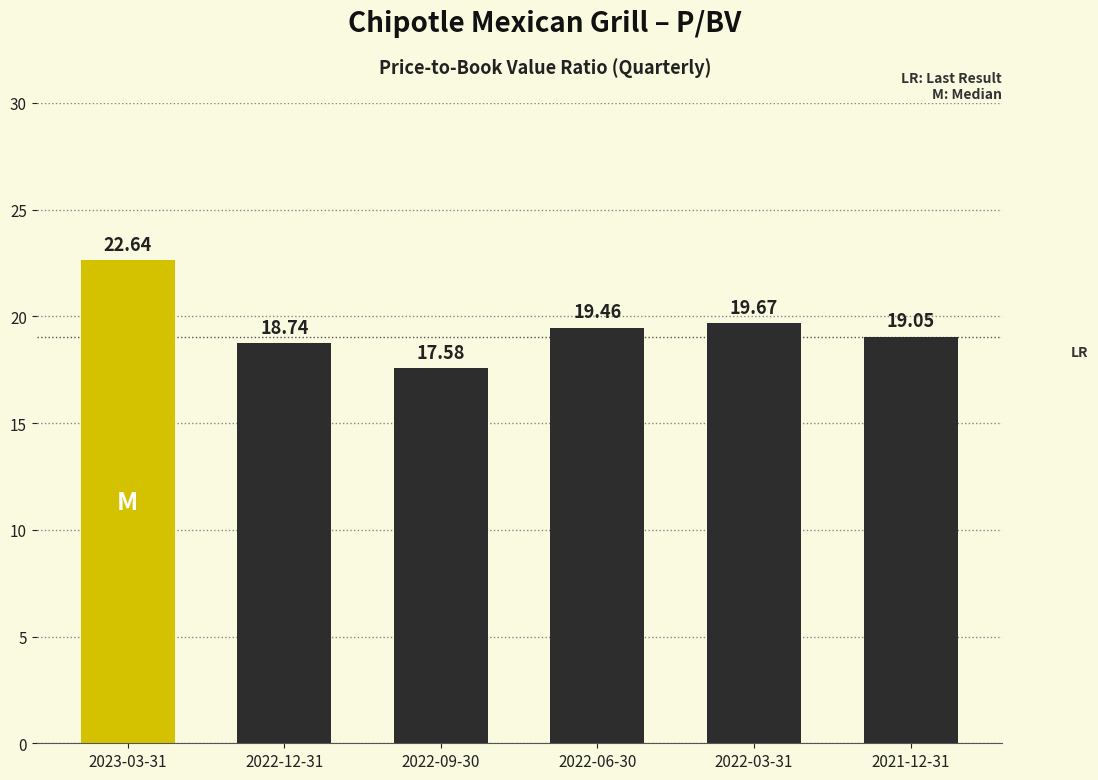

Reading right to left, what are all the values shown in this chart?

19.1	19.7	19.5	17.6	18.7	22.6